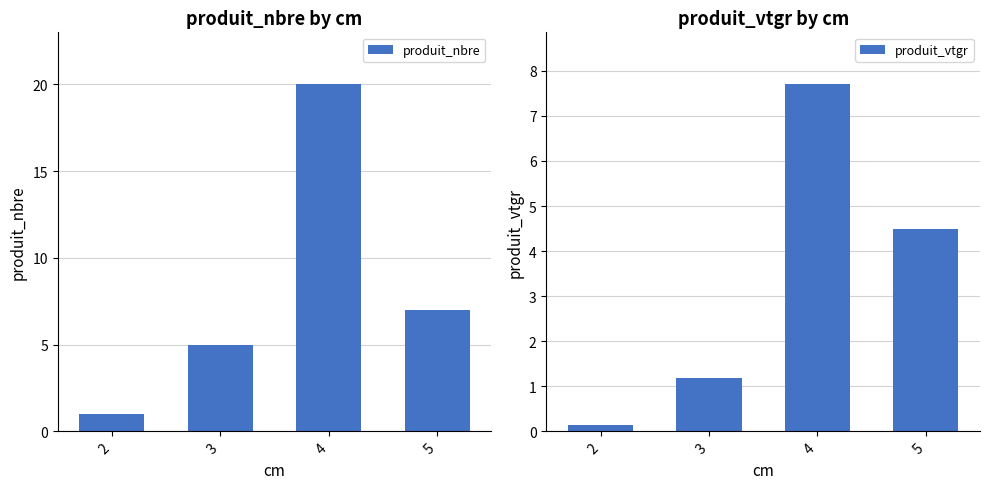

The value of produit_nbre at 3 is 5.0. True or false?

True